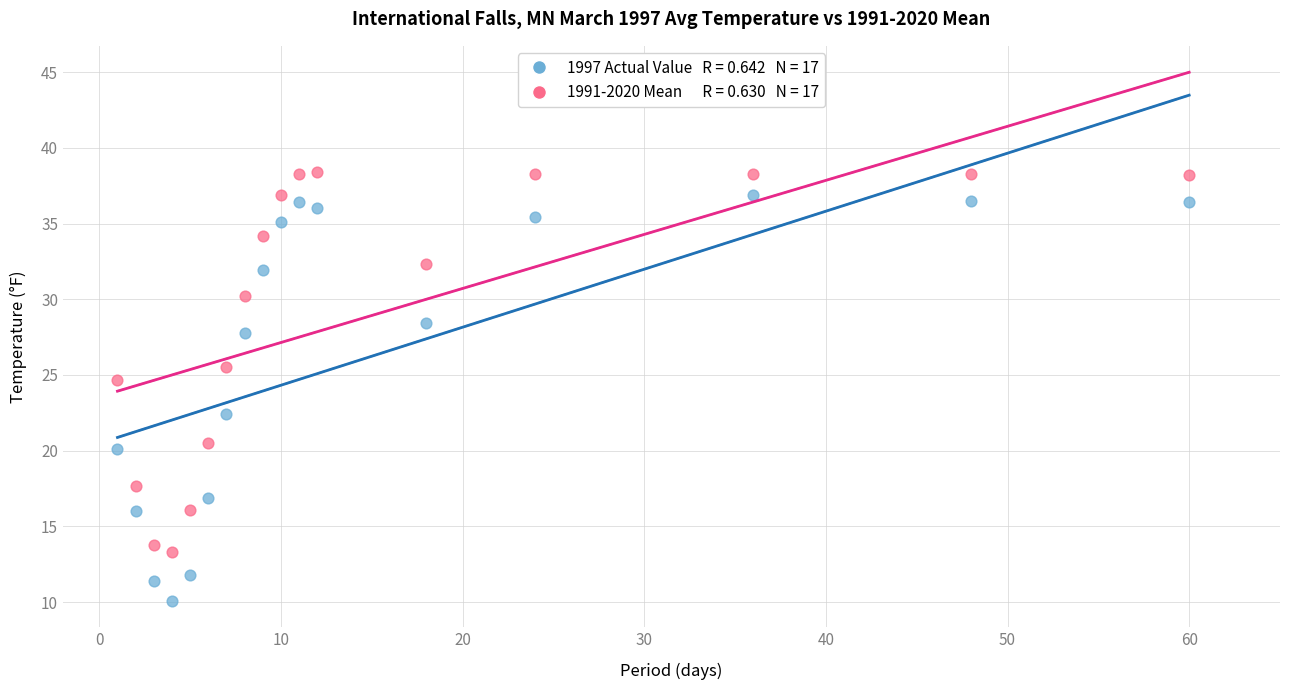

Across all data points, what is the range of X values (max minus min)?

59.0